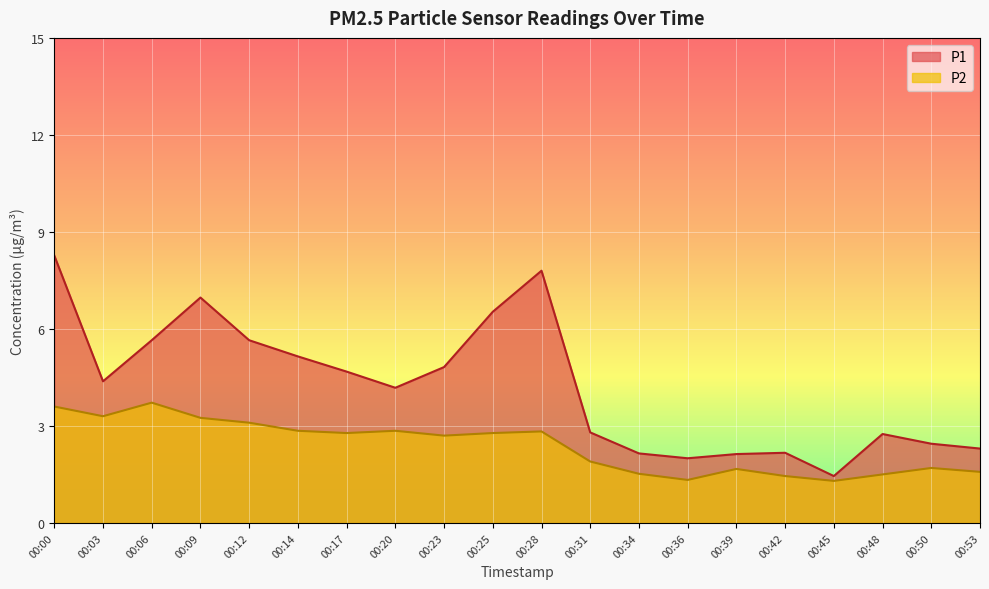

What is the value of the P2 point at the 13th from the left?

1.5